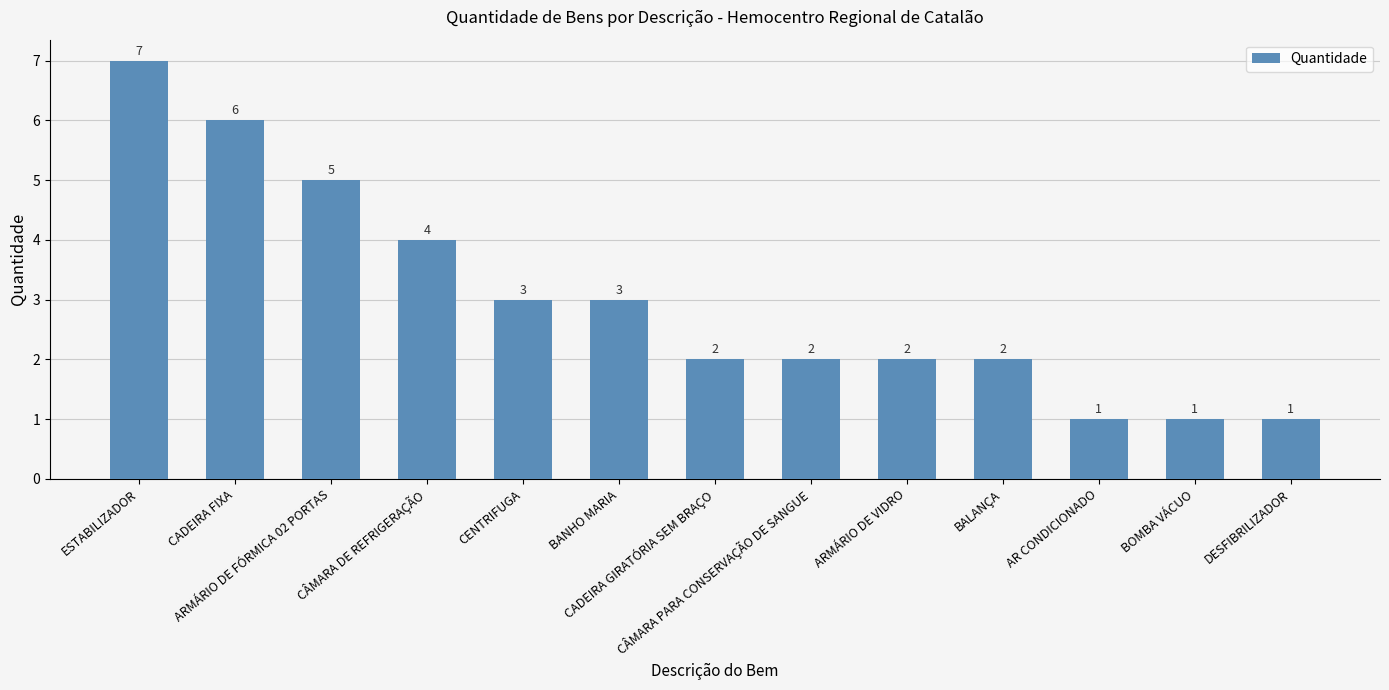

The value at CENTRIFUGA is 4. True or false?

False